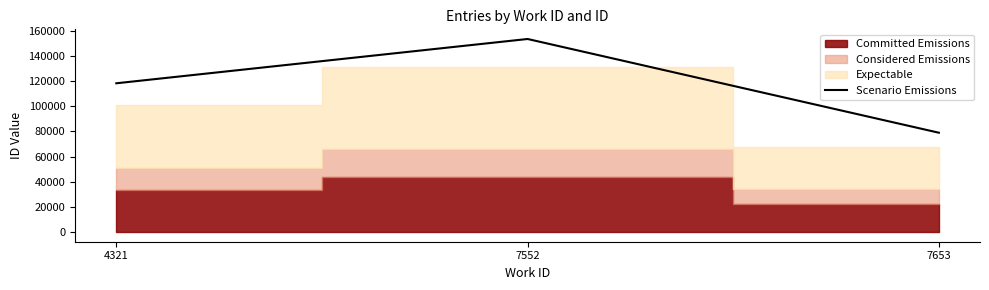

What is the value of the 3rd point from the left?

78981.0